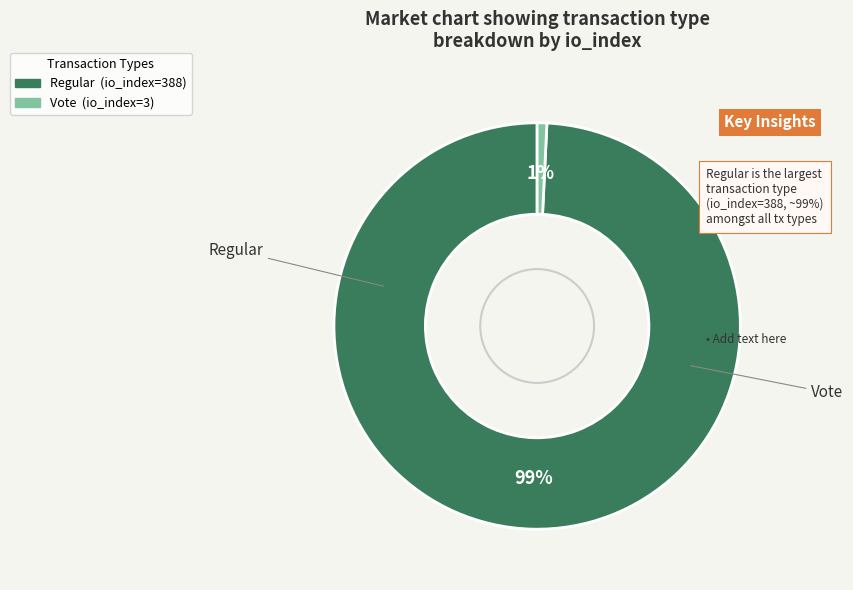

Is it true that Vote (io_index=3) is 7% of the pie?

False